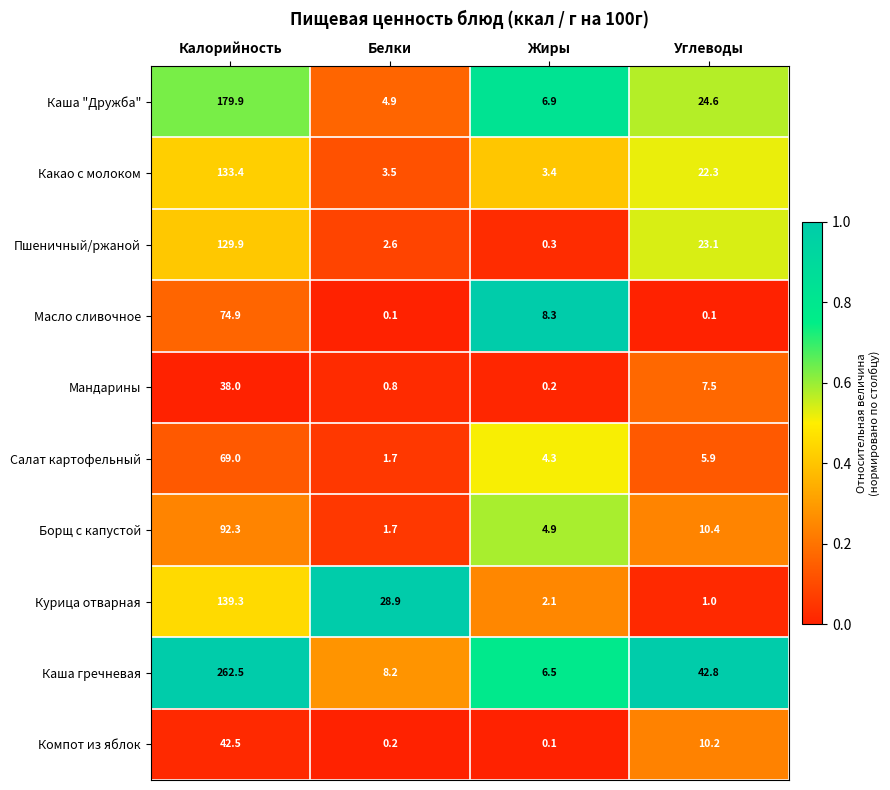

What value does the Борщ с капустой series have at Углеводы?

10.4